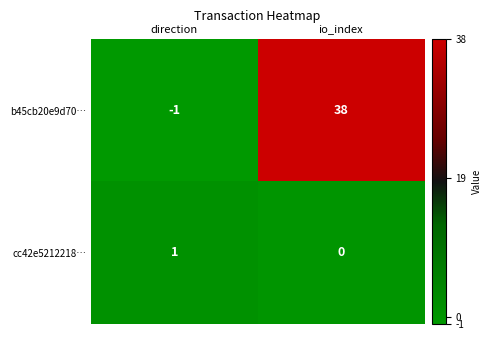

How many series are shown in this chart?

2